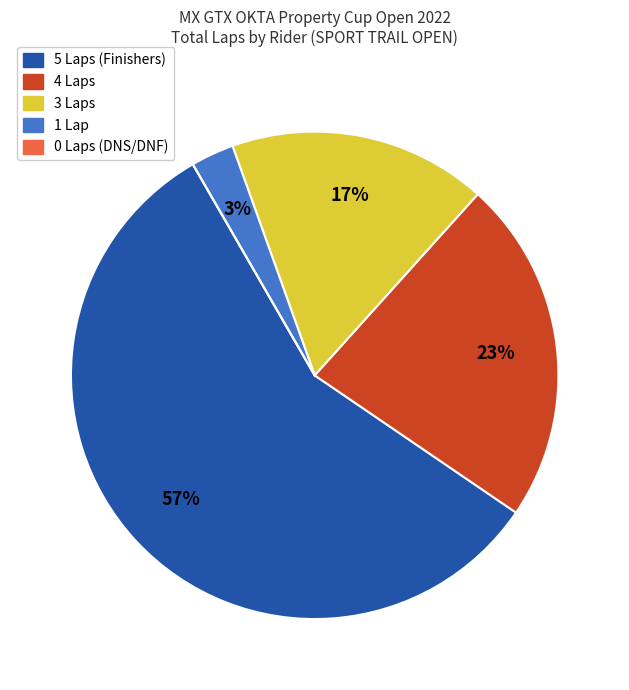

To the nearest percent, what is the average slice percentage?

20%